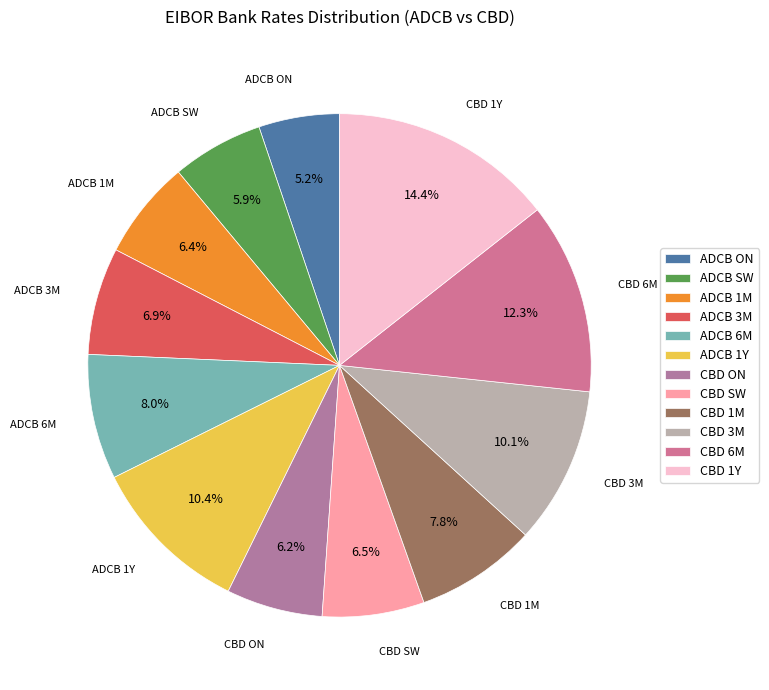

Count the number of slices in the pie.

12